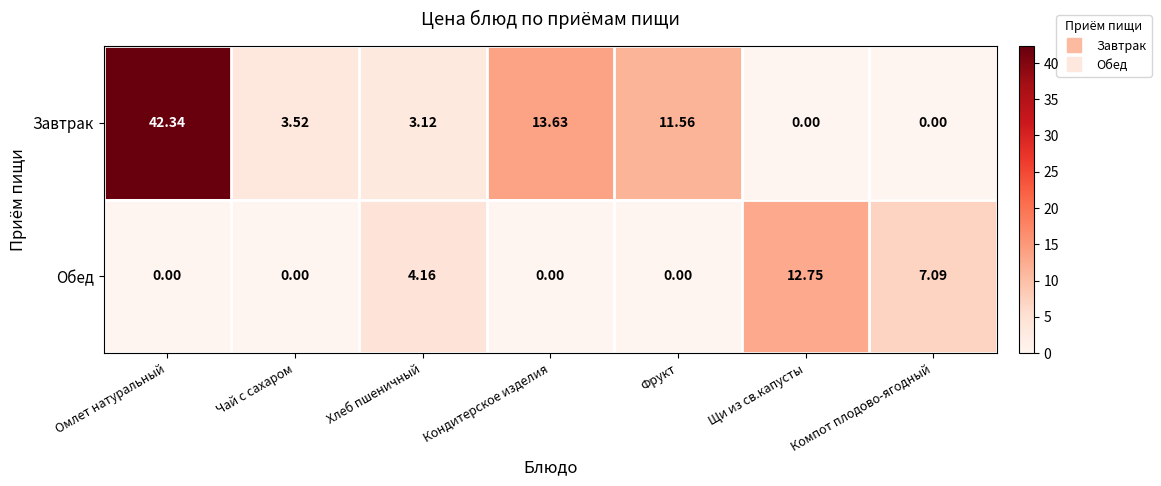

At which category is the sum across all series the highest?

Омлет натуральный